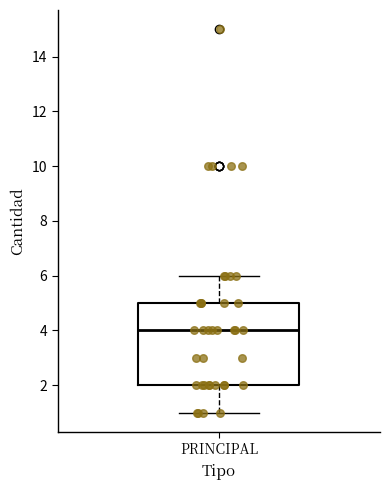

Where is the upper edge of the box for PRINCIPAL on the y-axis? The values are not printed on the chart, so give them approximately, as read against the axis.

5